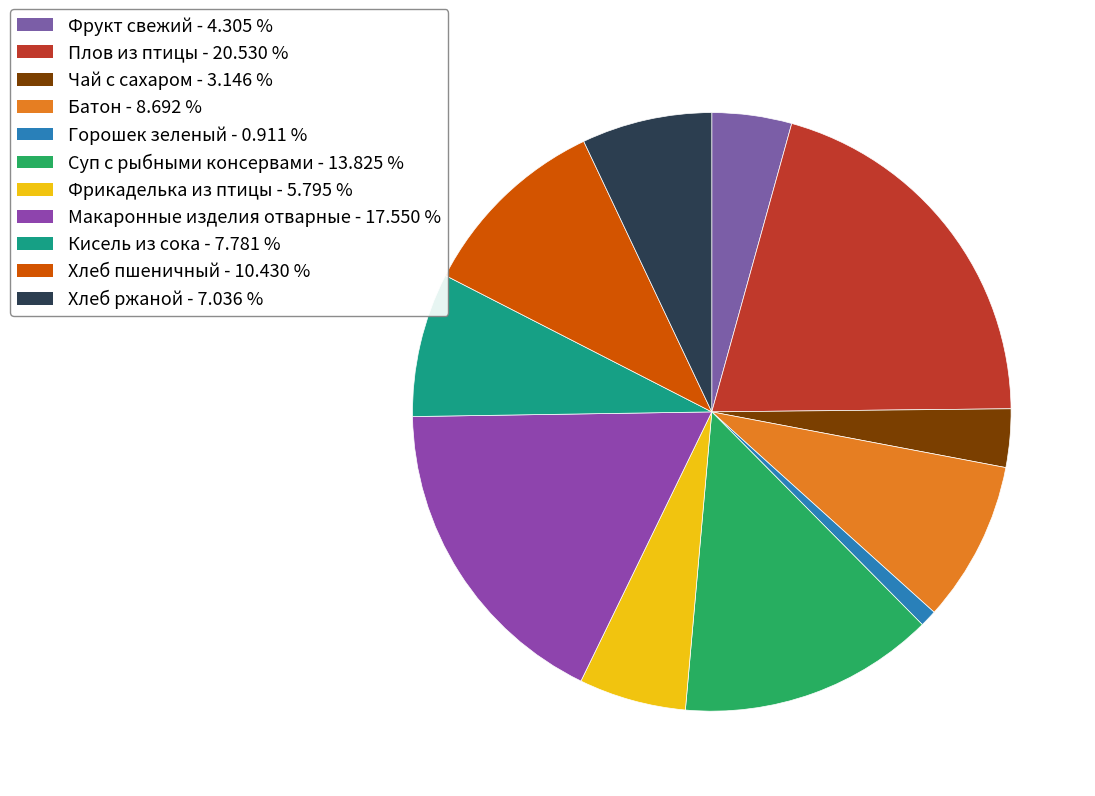

Count the number of slices in the pie.

11